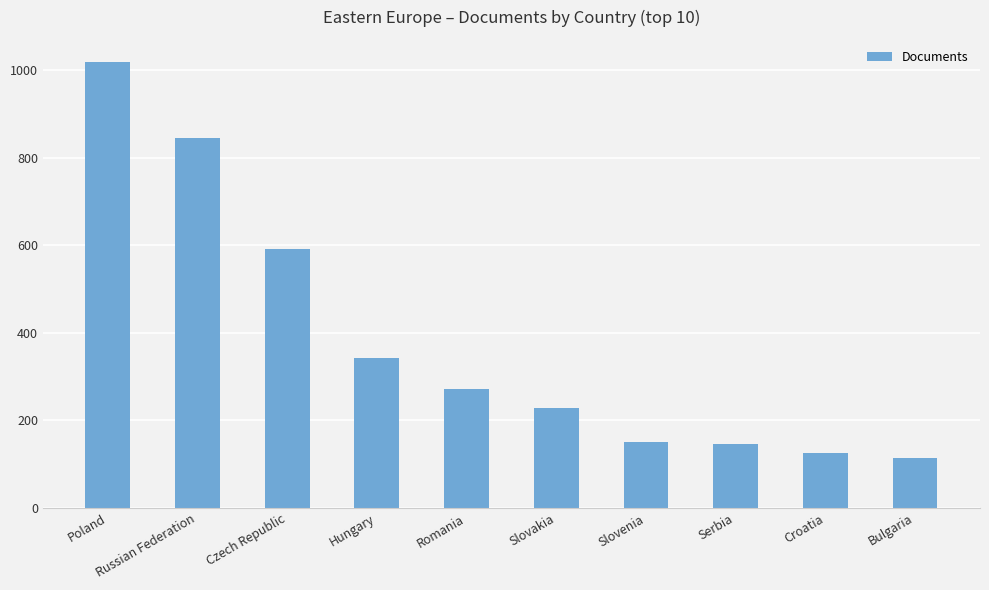

What is the sum of the values at Russian Federation and Czech Republic?

1438